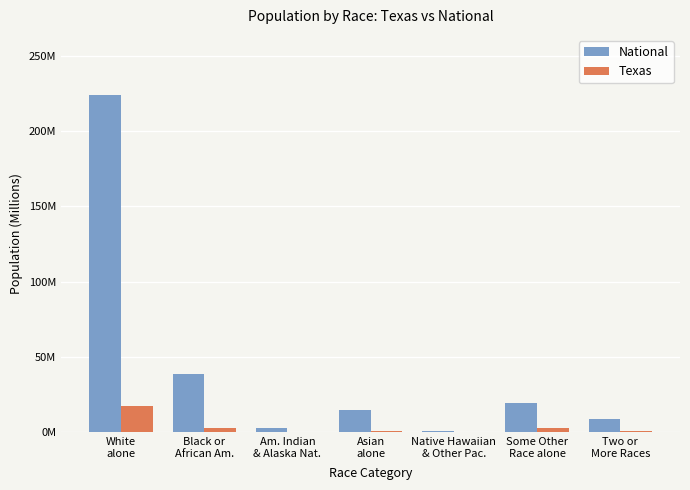

What are all the series names shown in the legend?

National, Texas